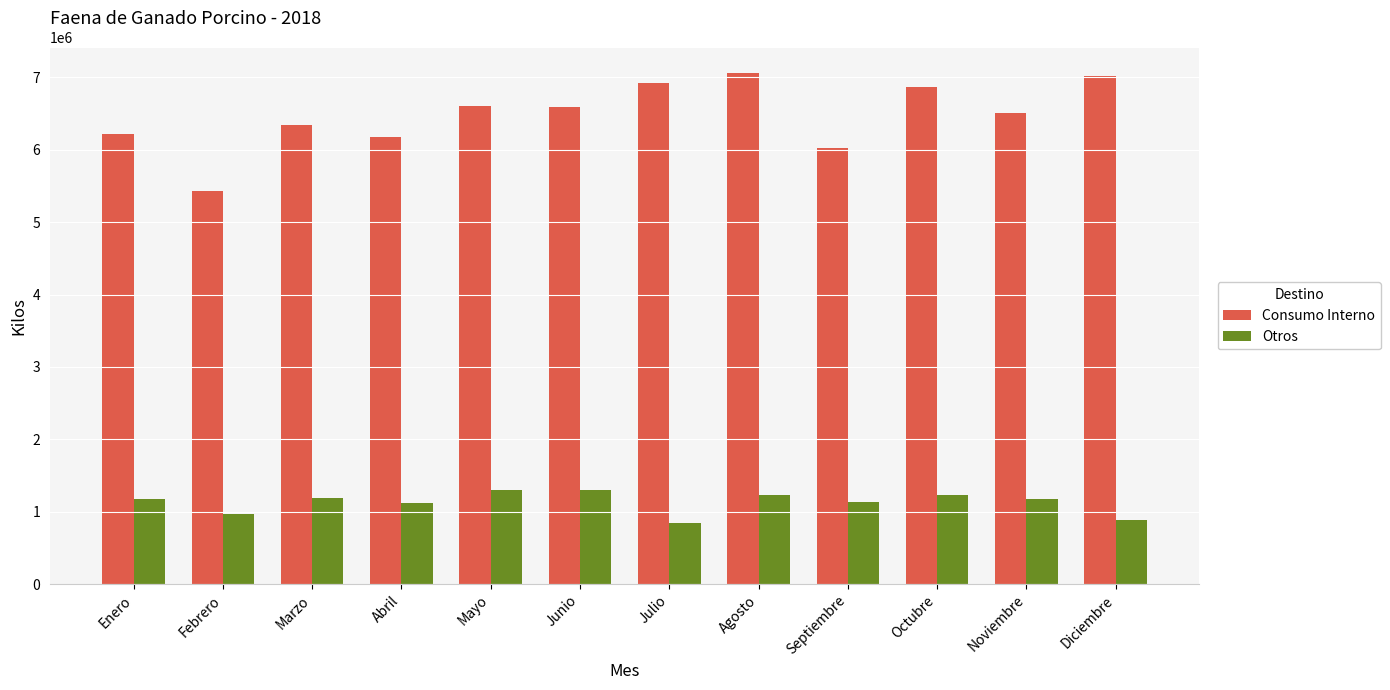

The Otros series shows 842088 at Julio. True or false?

True